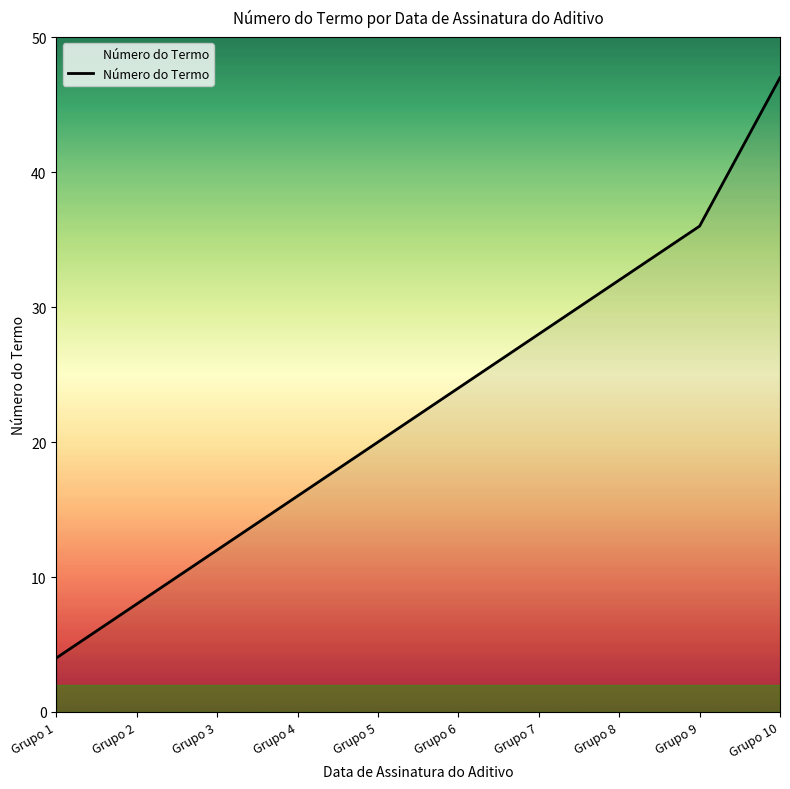

Count the number of data series in this chart.

1